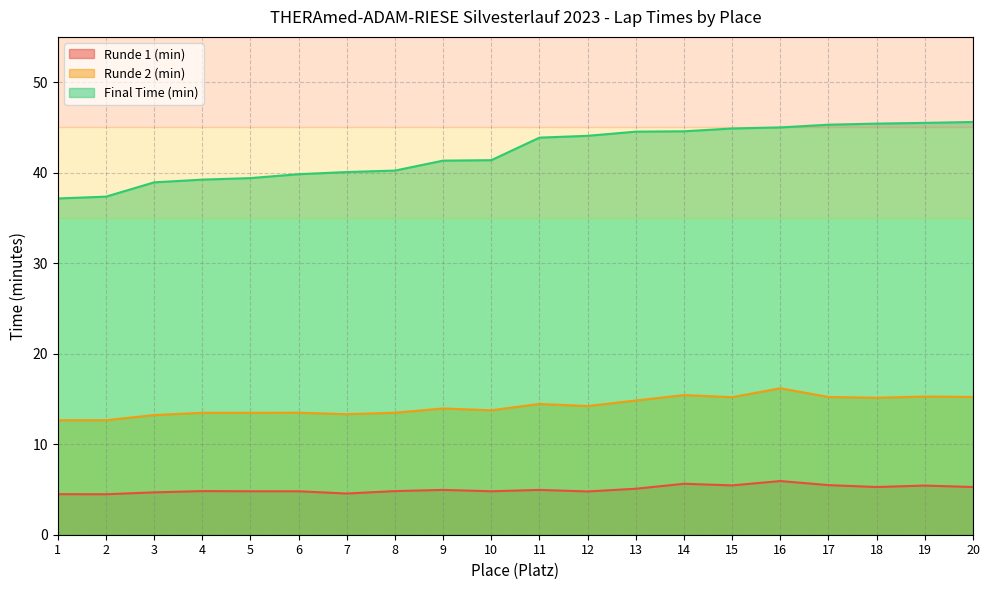

What is the lowest value of the Runde 1 (min) series?

4.5